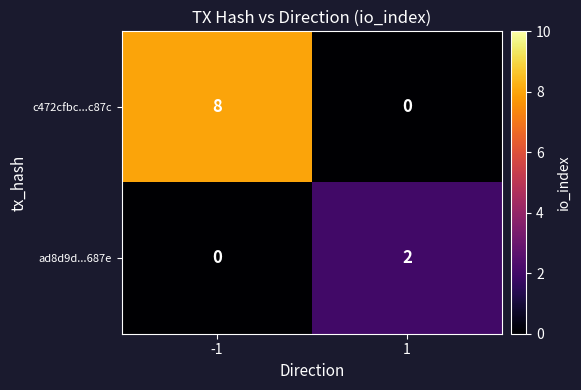

How many categories are shown in the chart?

2